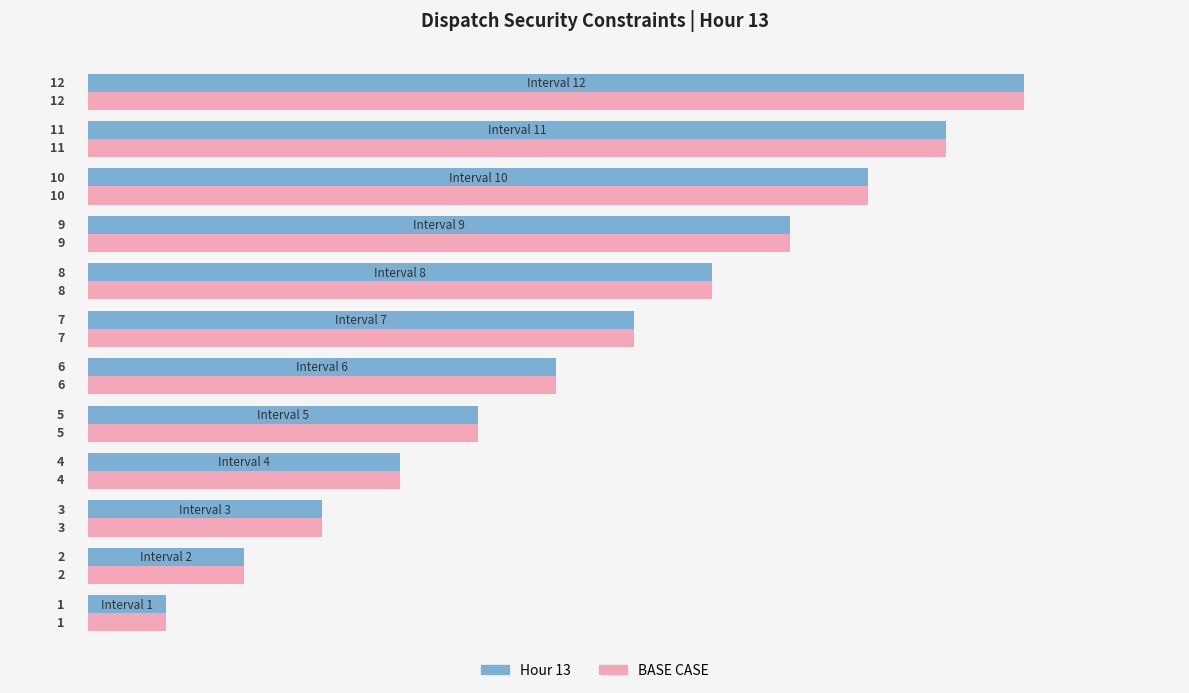

What is the maximum value shown in the chart?

12